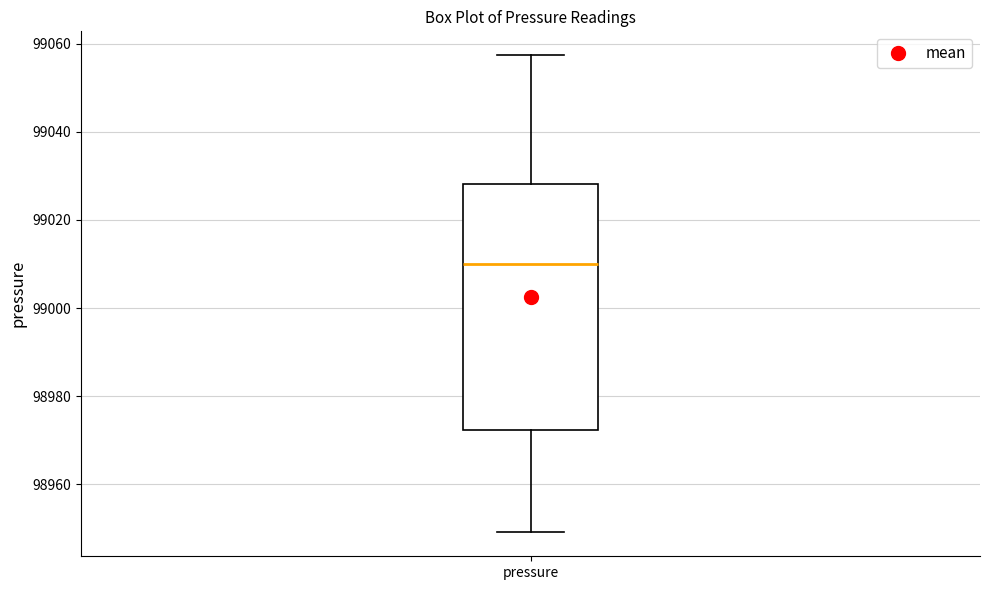

Where does the upper whisker of the box for pressure end on the y-axis? The values are not printed on the chart, so give them approximately, as read against the axis.

99058